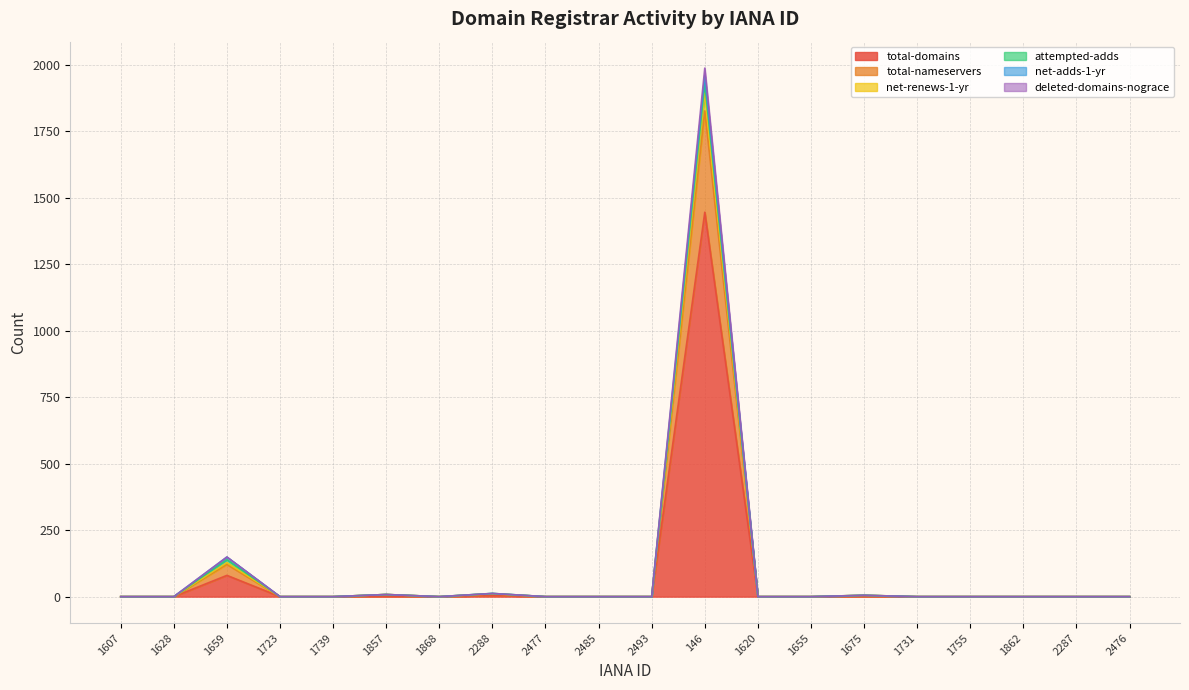

At which label is total-domains closest to 723?

1659